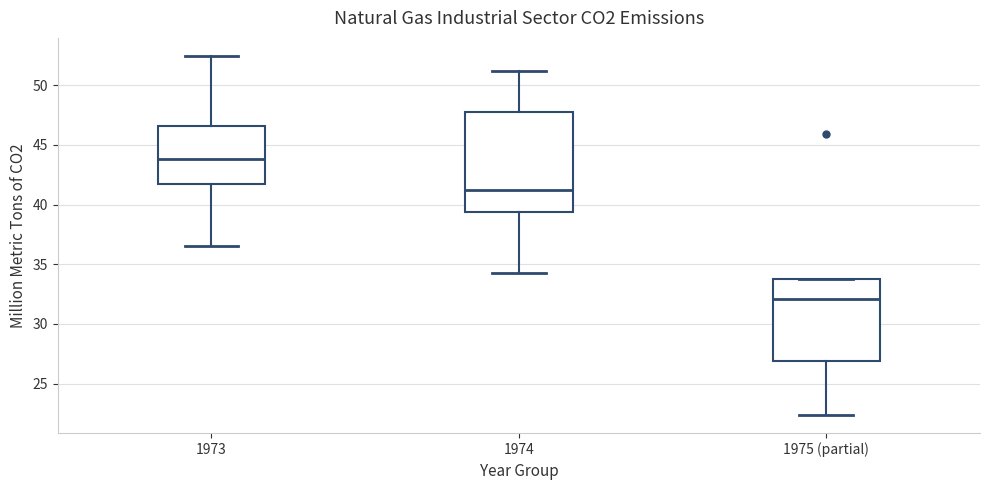

Reading left to right, transcribe this box plot: for each box, give where its median line is, the range the box spans, and where its two whiskers end, as read against the y-axis. The values are not printed on the chart, so give them approximately, as read against the axis.

1973: median 44.0, box 41.5 to 46.5, whiskers 36.5 to 52.5
1974: median 41.0, box 39.5 to 48.0, whiskers 34.5 to 51.0
1975 (partial): median 32.0, box 27.0 to 33.5, whiskers 22.5 to 33.5